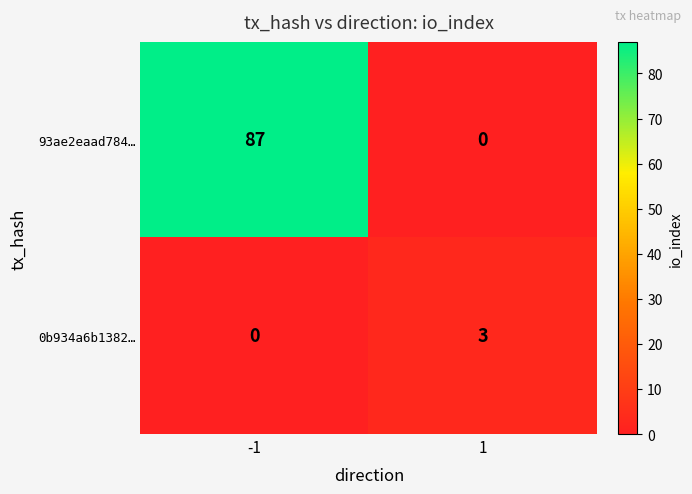

Count the number of categories in the chart.

2